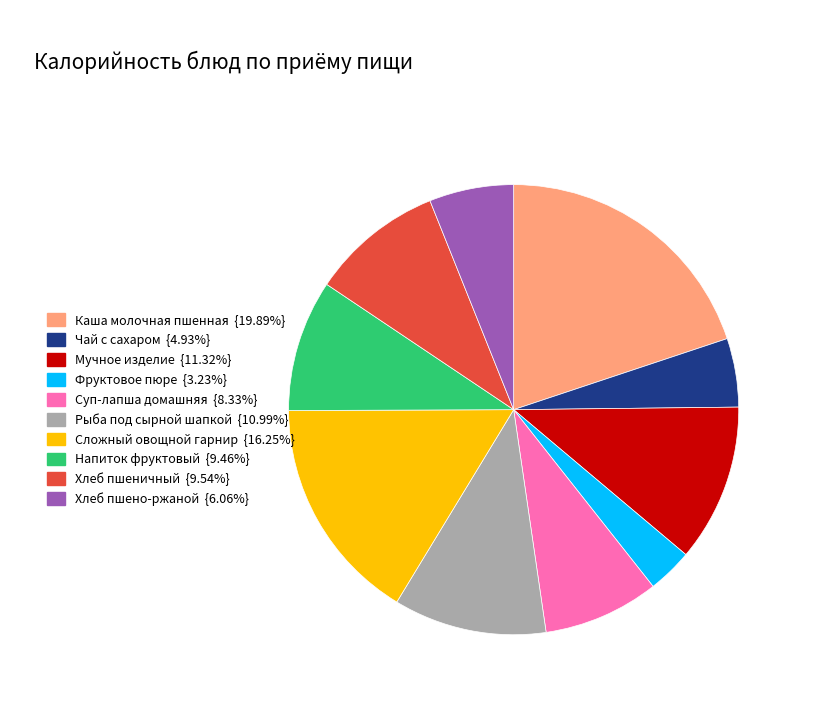

What is the smallest slice in the pie chart?

Фруктовое пюре